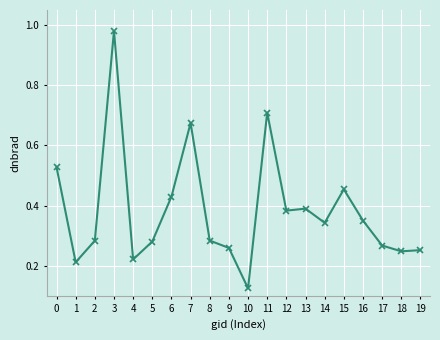

At which label is the value closest to 0?

10